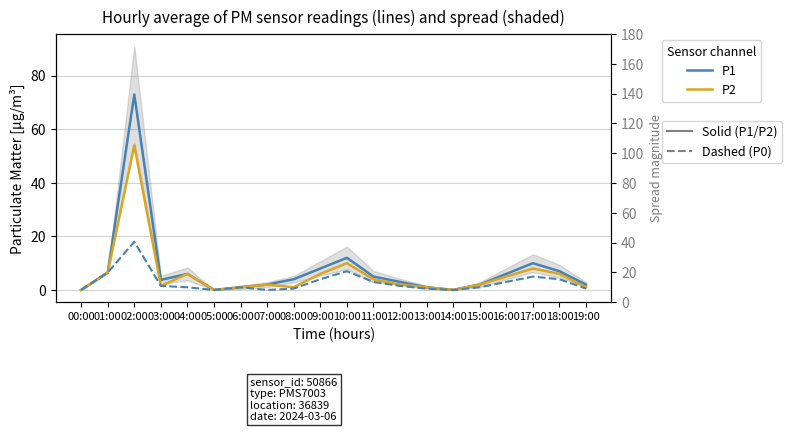

At which label does P0 reach its minimum?

00:00